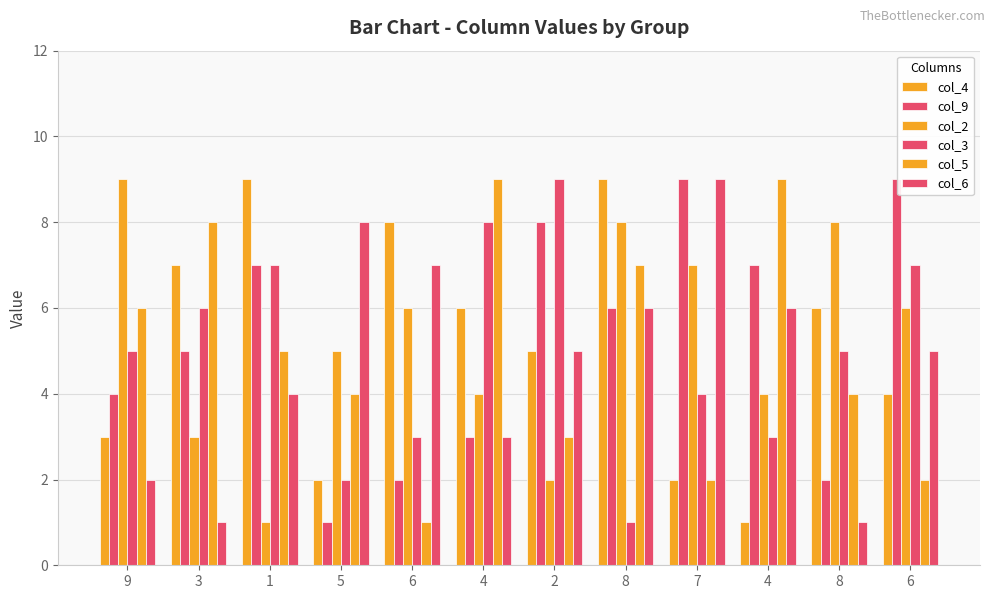

How many data points in col_5 are less than 5?

6